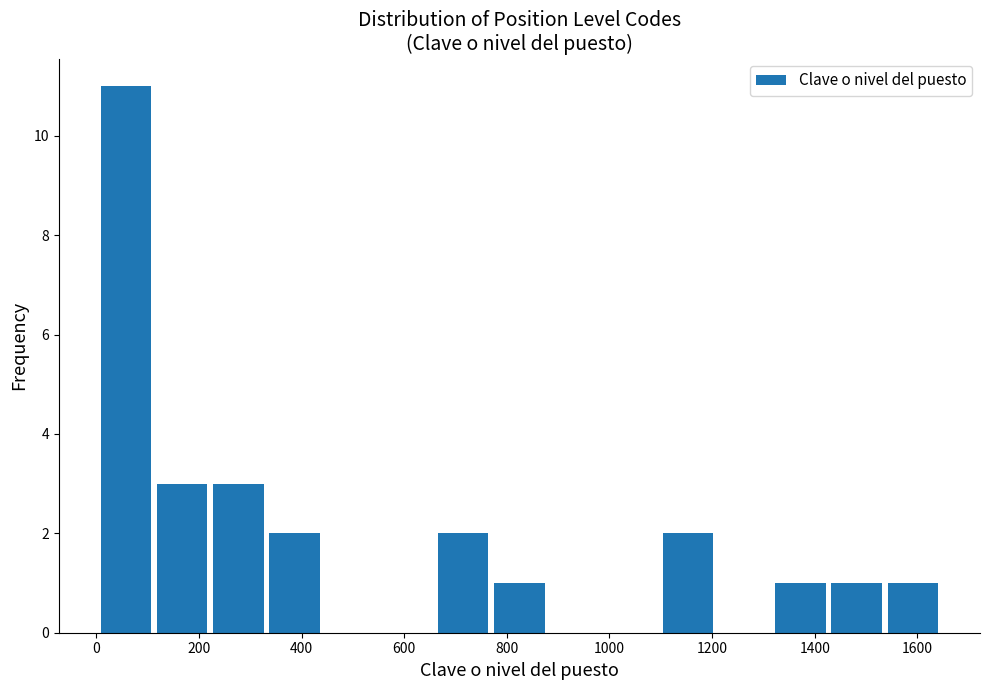

Reading left to right, transcribe this chart: for each bar, give the range it covers on the x-axis and its height. Neither the bar edges nor the heights are printed on the chart, so give them approximately, as read against the axes.

0 to 120: 11
120 to 220: 3
220 to 340: 3
340 to 440: 2
440 to 560: 0
560 to 660: 0
660 to 760: 2
760 to 880: 1
880 to 980: 0
980 to 1100: 0
1100 to 1200: 2
1200 to 1320: 0
1320 to 1420: 1
1420 to 1540: 1
1540 to 1640: 1